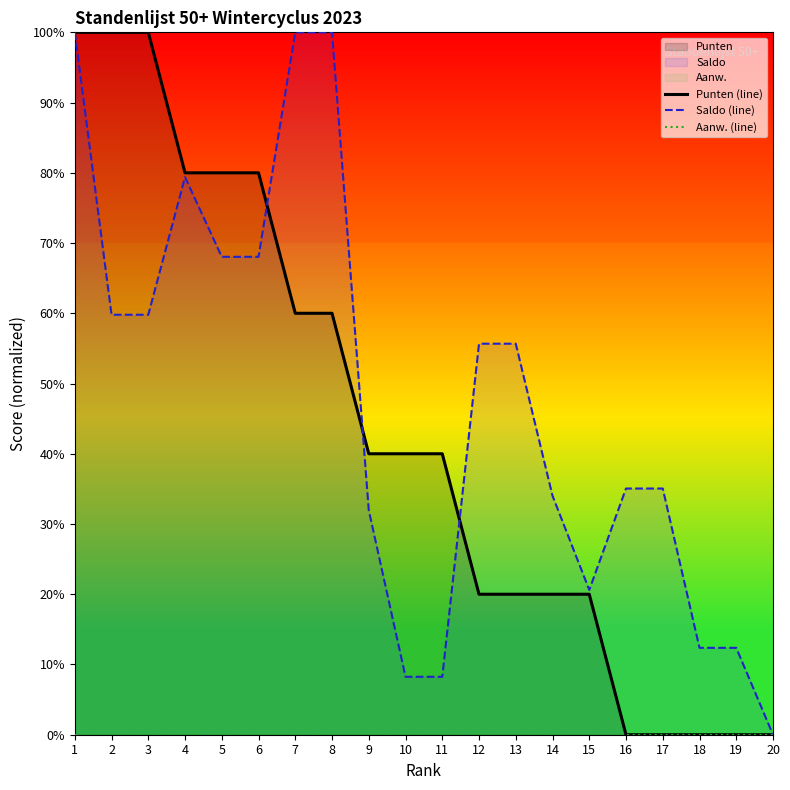

After their last crossing, which series has the higher values: Punten (line) or Saldo (line)?

Saldo (line)